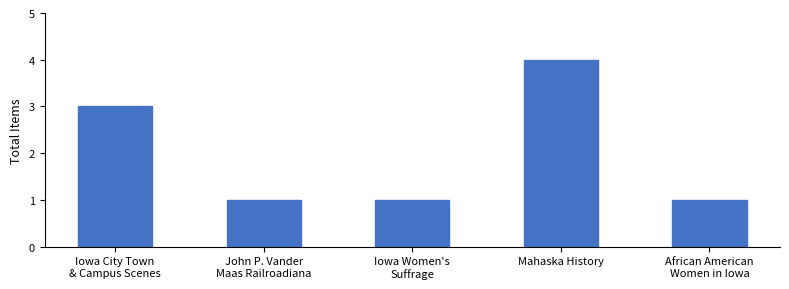

The value at Mahaska History is 4. True or false?

True